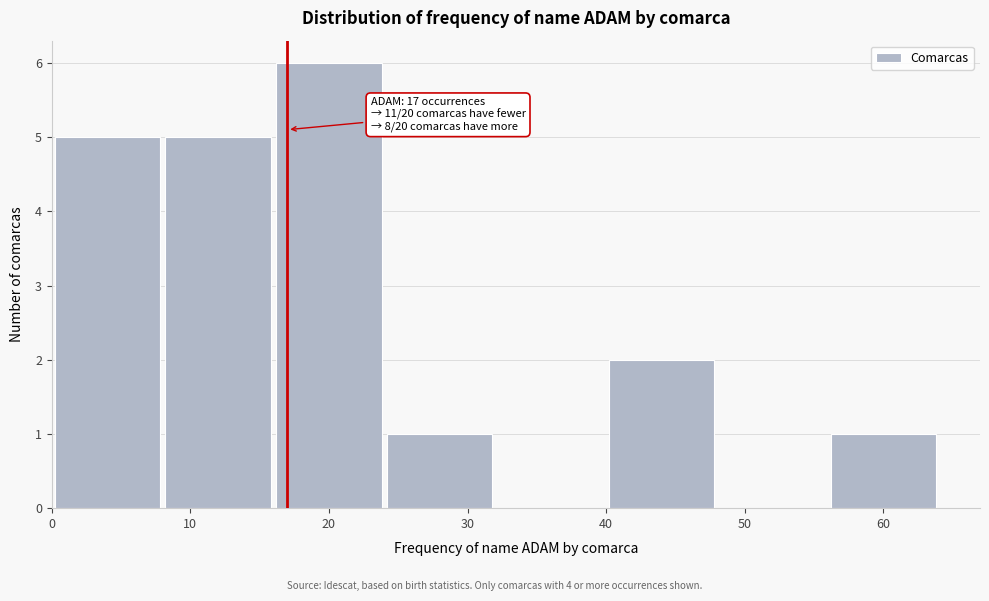

Over which range of the x-axis is the bar tallest?

16 to 24